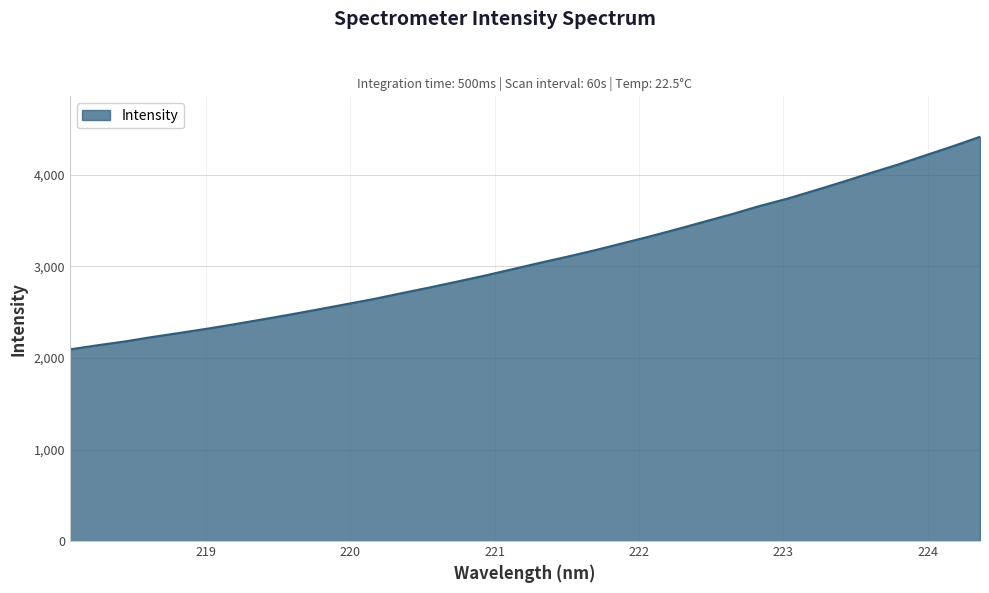

What is the minimum value shown in the chart?

2093.9